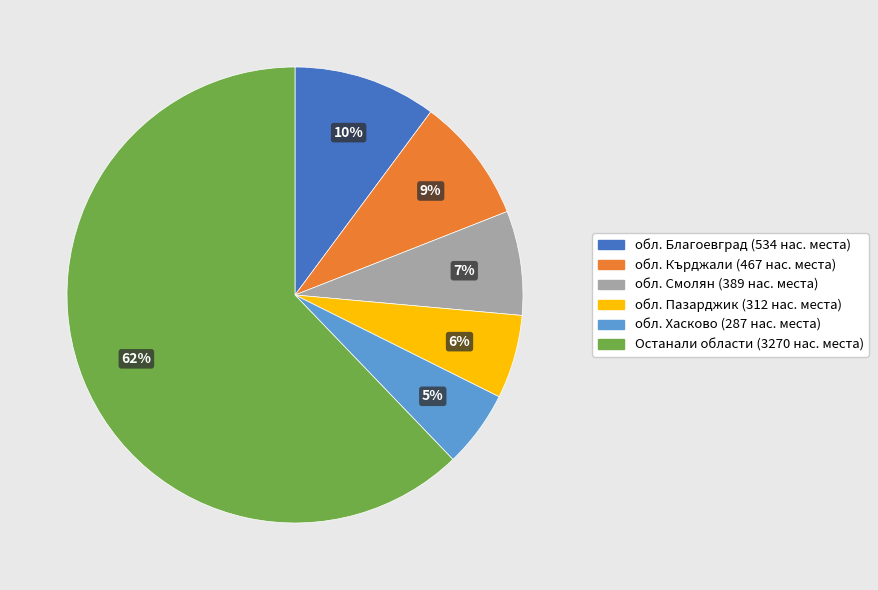

To the nearest percent, what is the average slice percentage?

17%